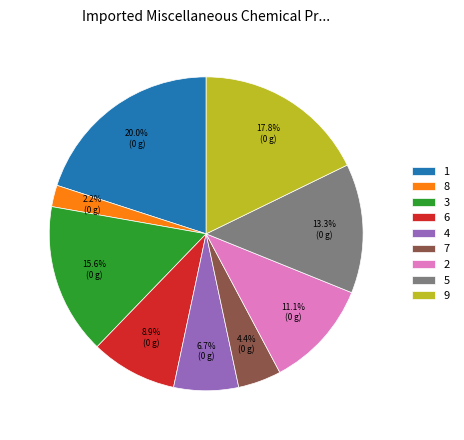

Combined, do 4 and 3 account for over 50%?

No